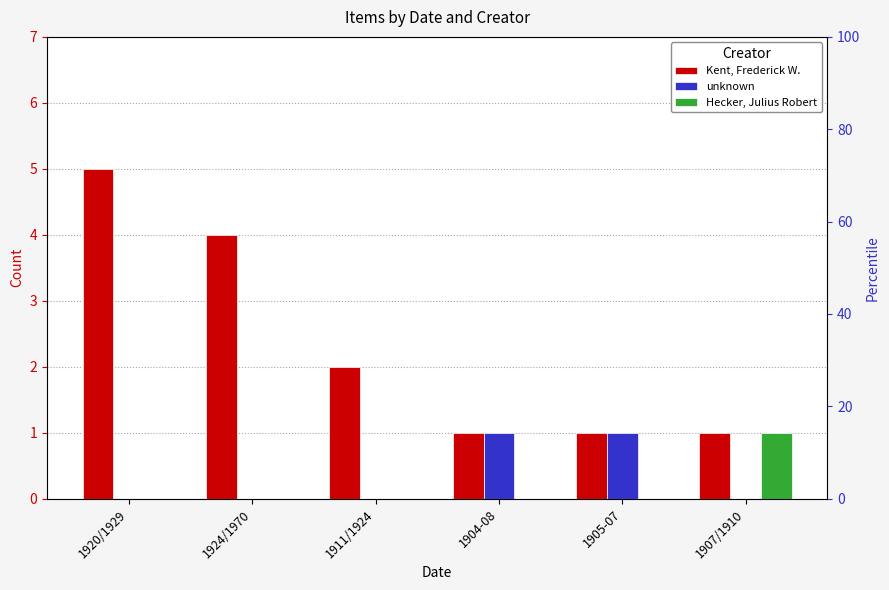

What is the total value across all series at 1904-08?

2